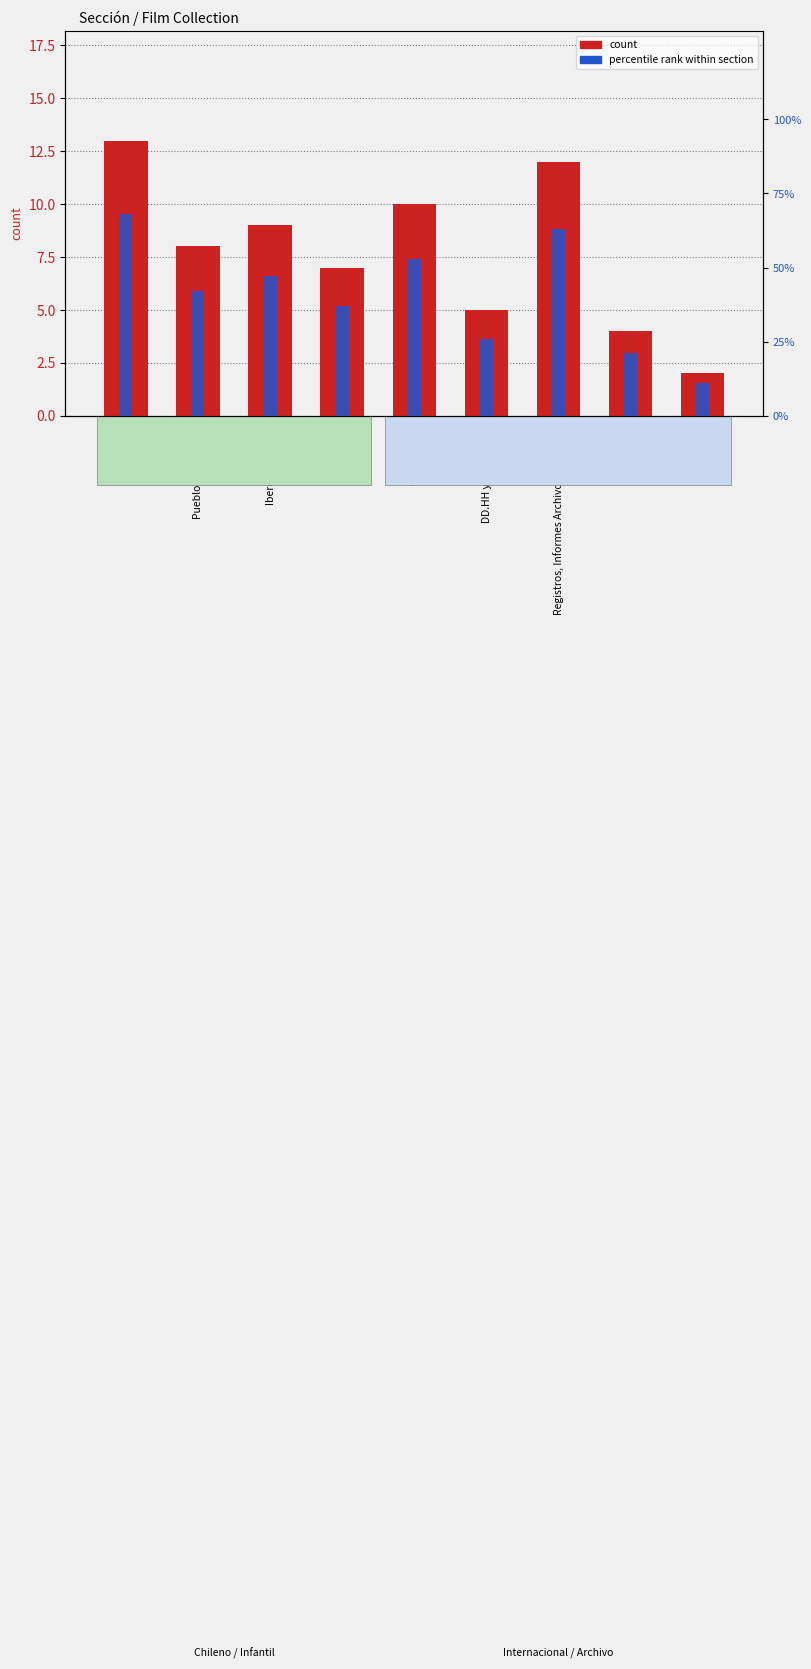

What is the label of the 5th bar from the left?

Cine chileno